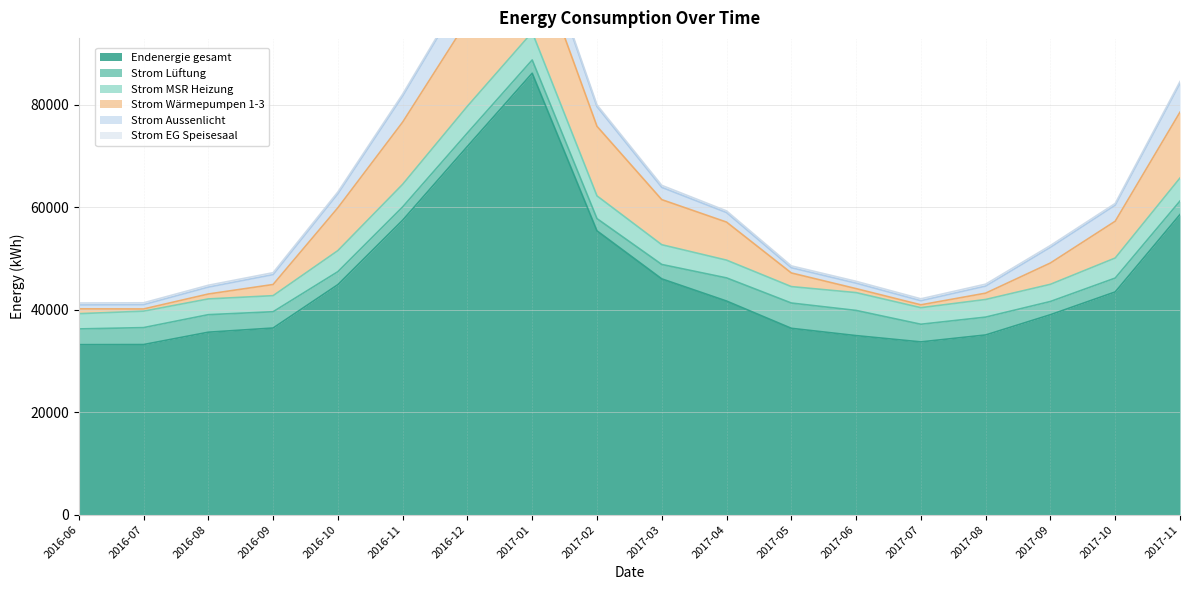

What is the value of the Strom MSR Heizung point at the 16th from the left?

3353.7